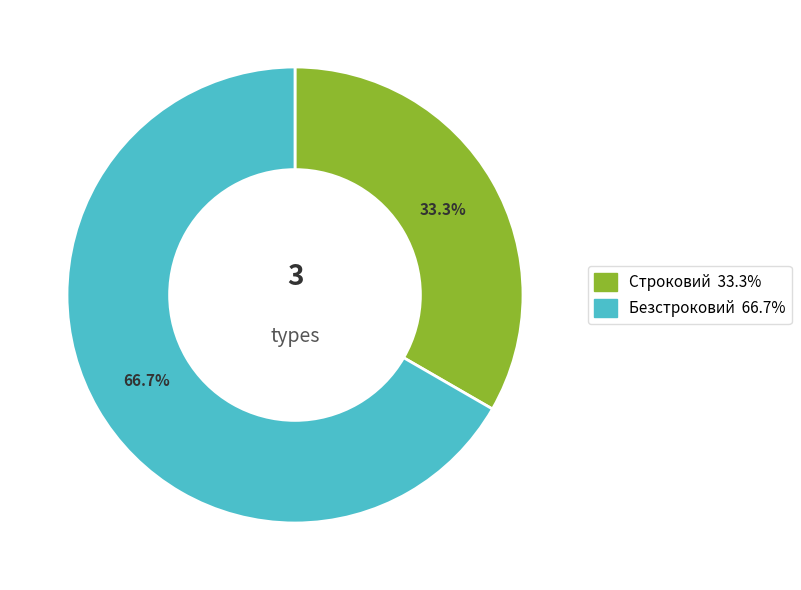

To the nearest percent, what percentage of the pie is Строковий?

33%